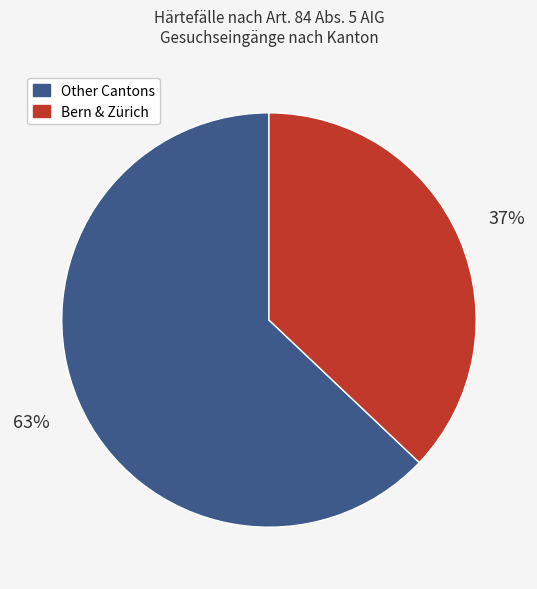

How many segments does this pie chart have?

2